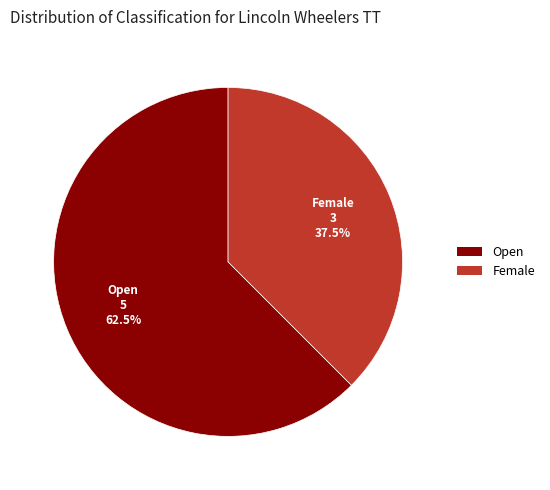

Rank the categories by value from highest to lowest.

Open, Female